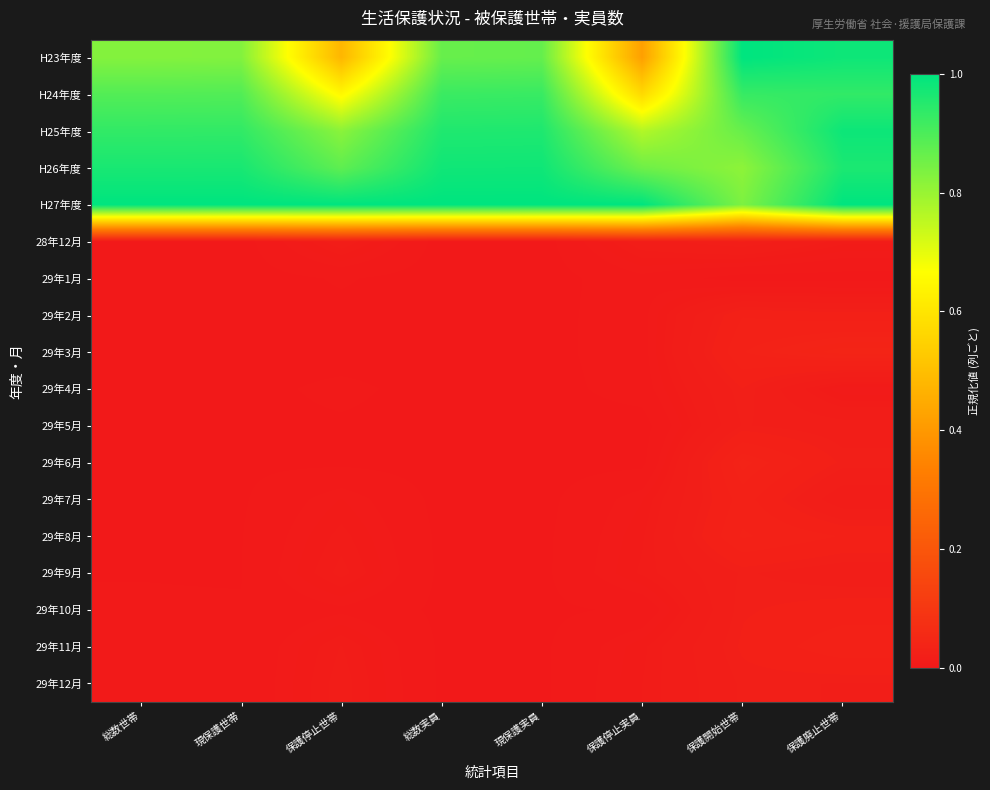

Between 保護開始世帯 and 保護停止実員, which is larger?

保護開始世帯